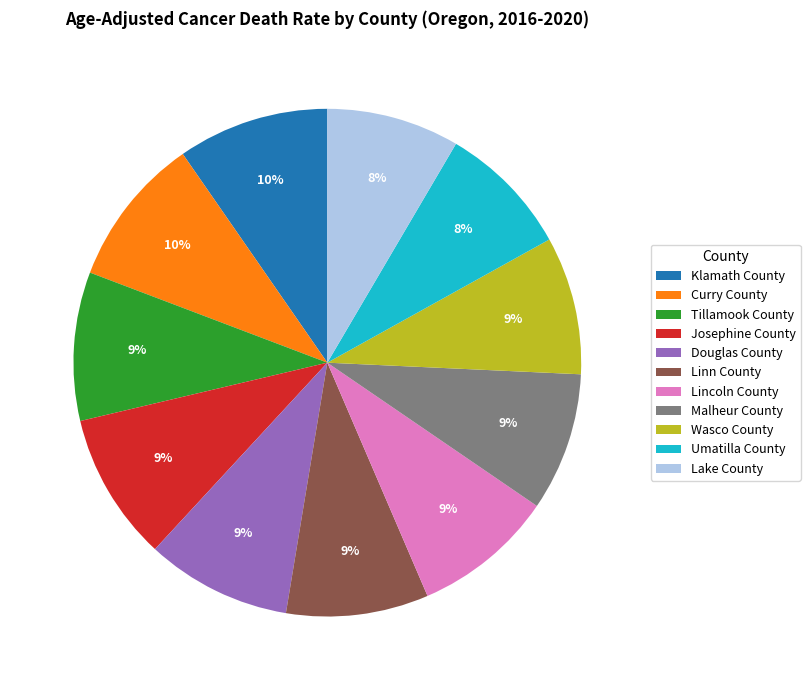

To the nearest percent, what is the combined percentage of Linn County and Josephine County?

18%